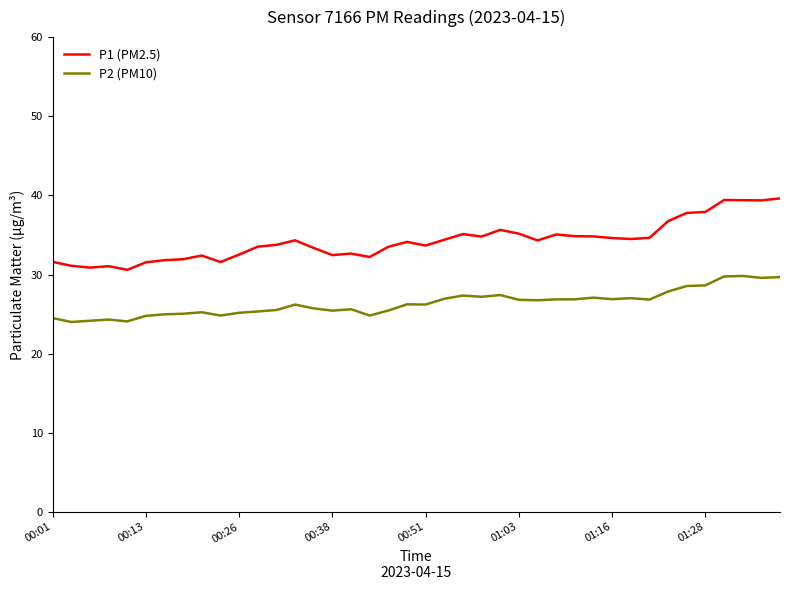

Which series has the widest spread of values?

P1 (PM2.5)